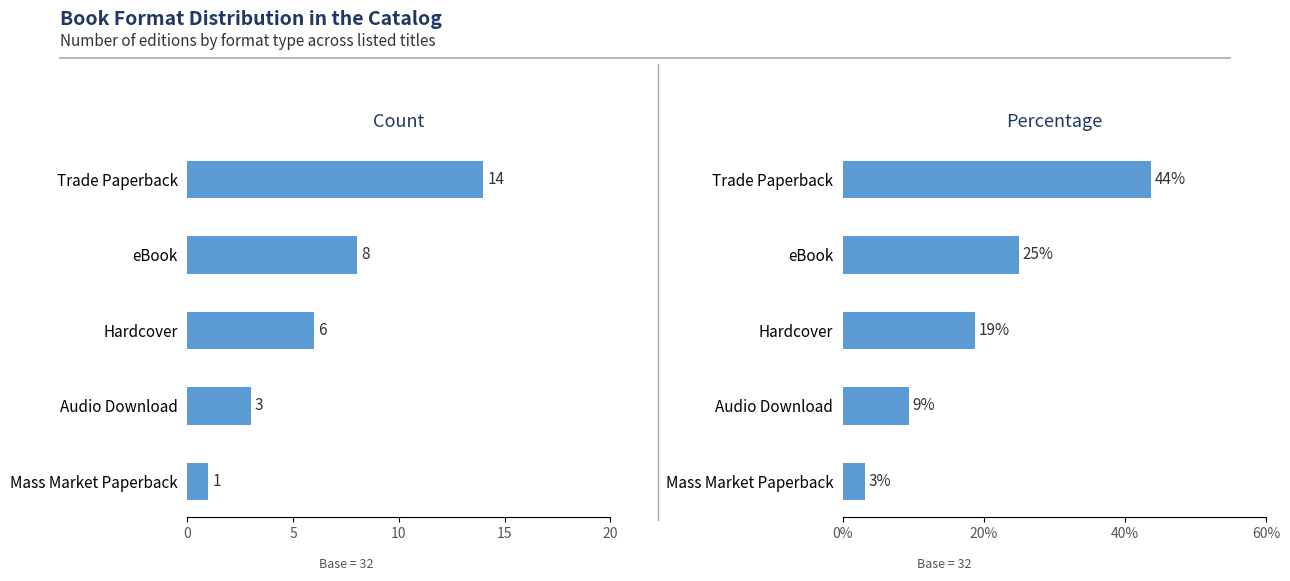

How many data points in Percentage are above 18?

3